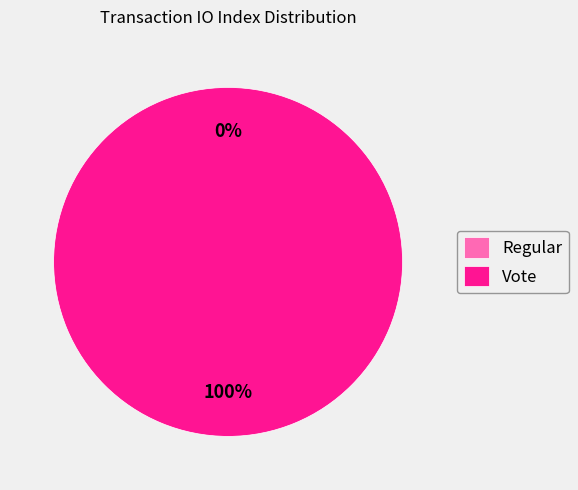

To the nearest percent, what is the difference between the largest and smallest slice percentages?

100%